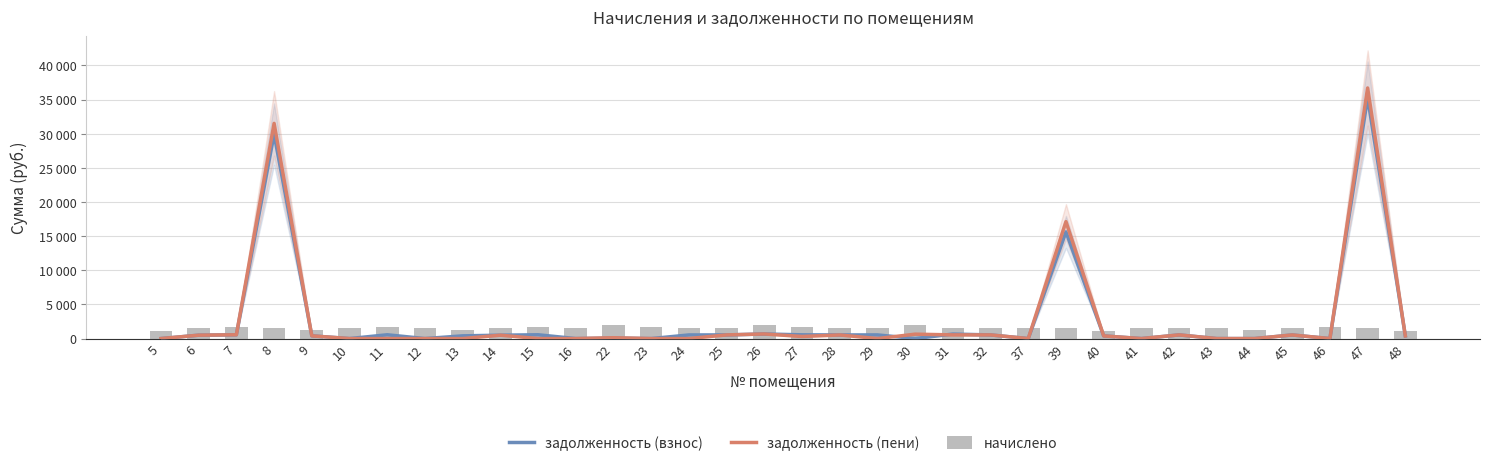

The value of задолженность (пени) at 47 is 56299.3. True or false?

False